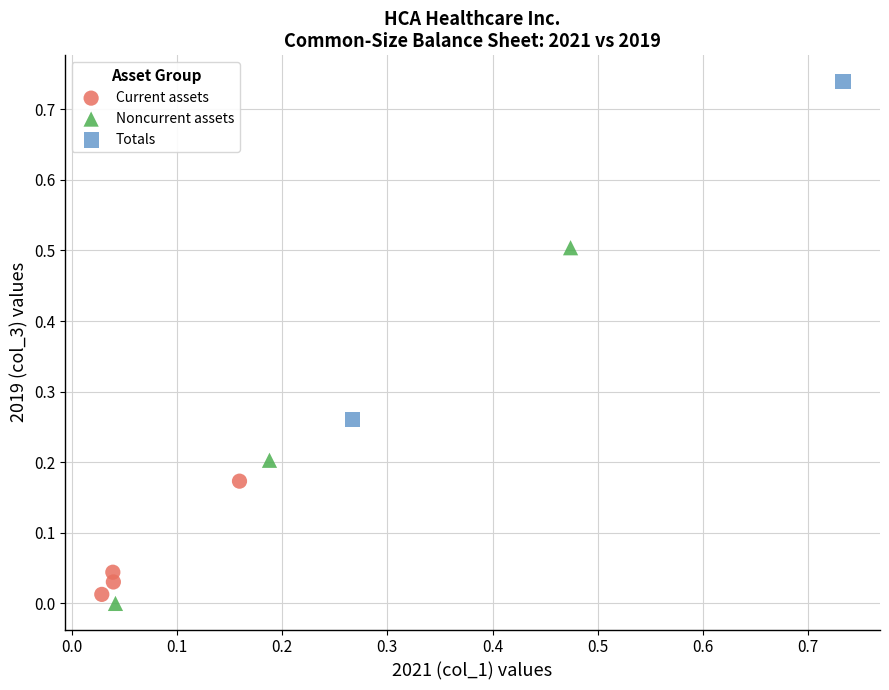

Which series reaches the maximum Y coordinate?

Totals